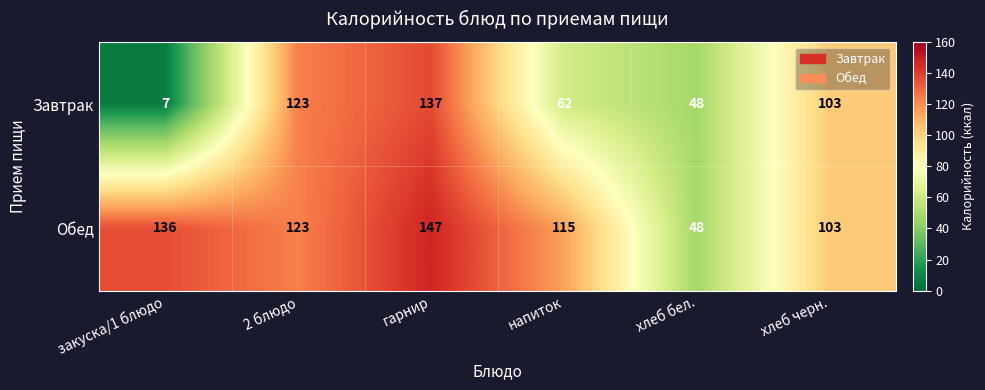

At which category is the sum across all series the highest?

гарнир